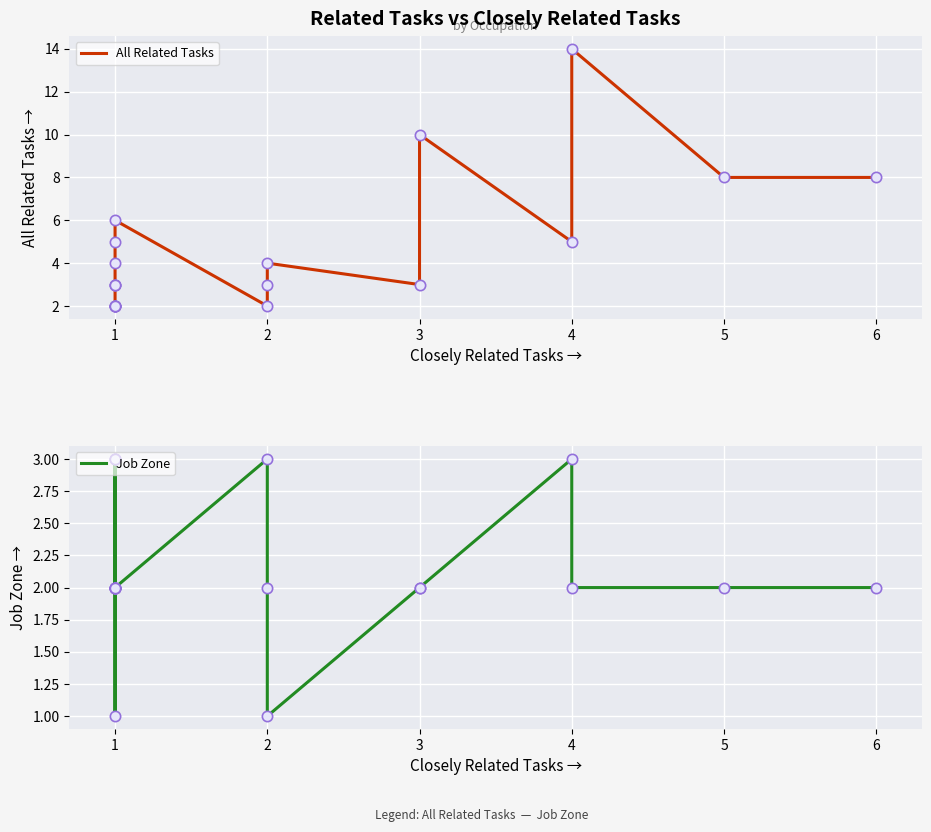

What are all the series names shown in the legend?

All Related Tasks, Job Zone